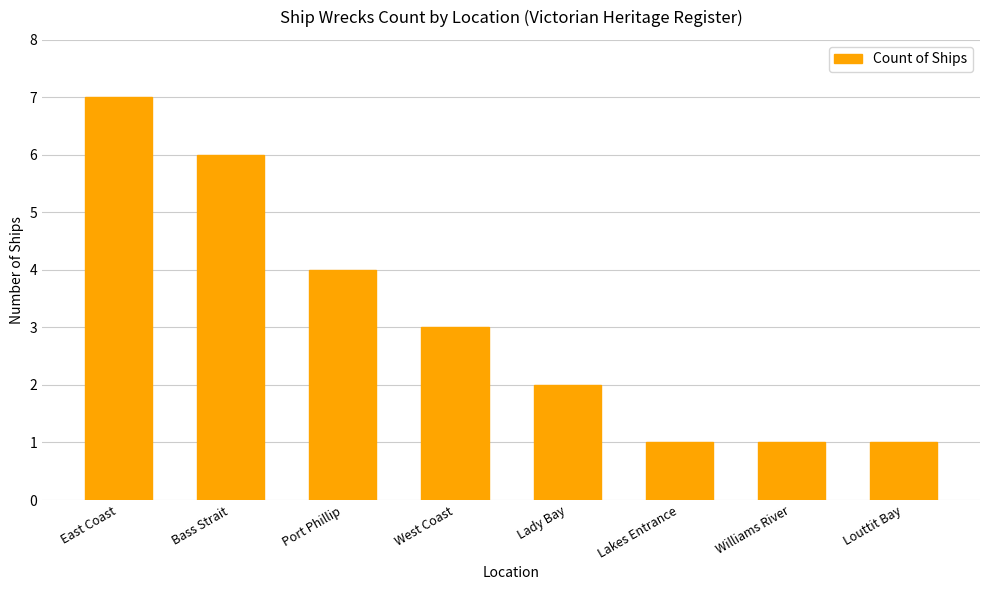

The chart shows a value of 7 at East Coast. True or false?

True